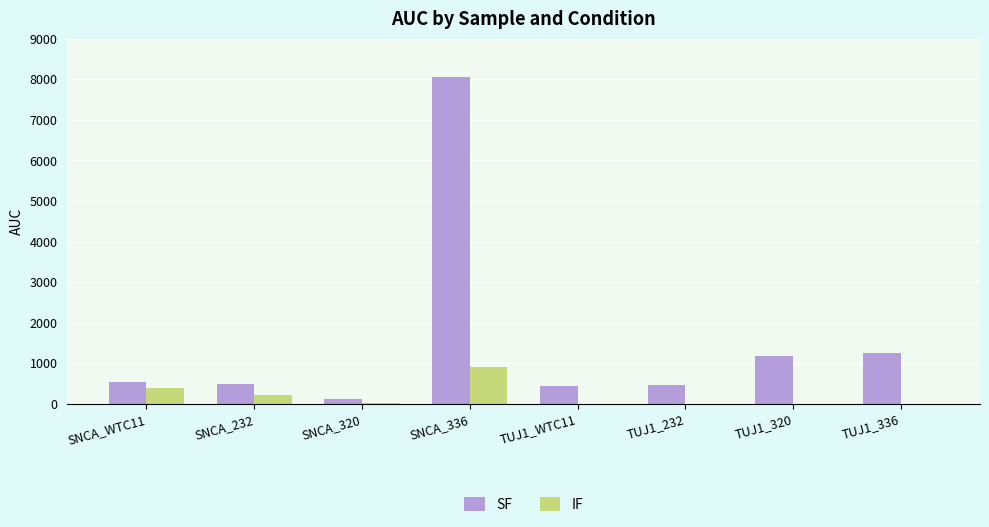

Which category has the highest value in the SF series?

SNCA_336